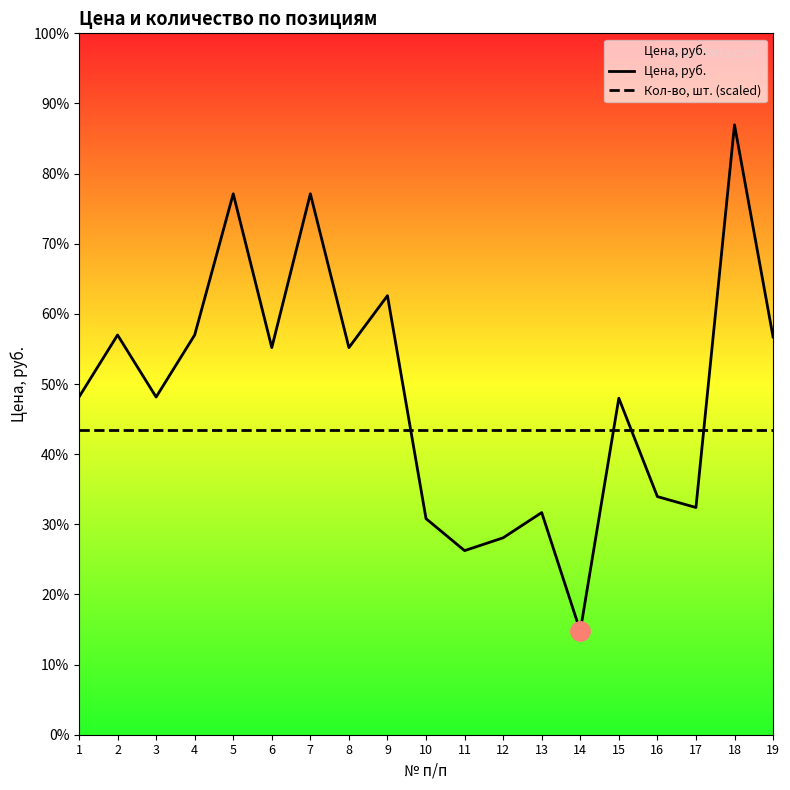

List the series in order of their peak value, lowest first.

Кол-во, шт. (scaled), Цена, руб.